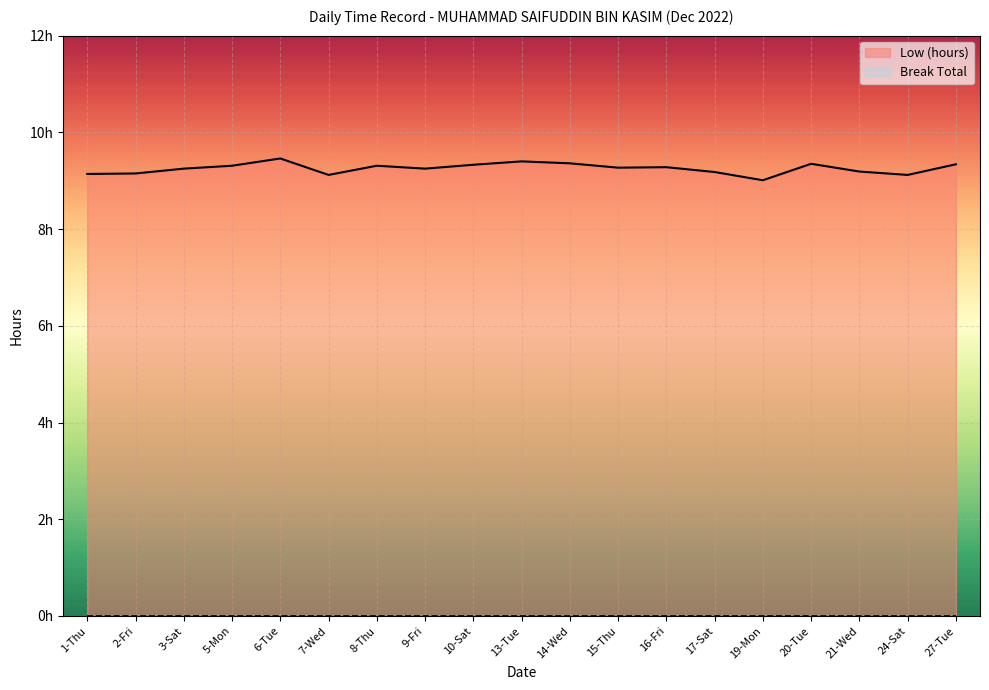

What is the label of the 15th point from the right?

6-Tue